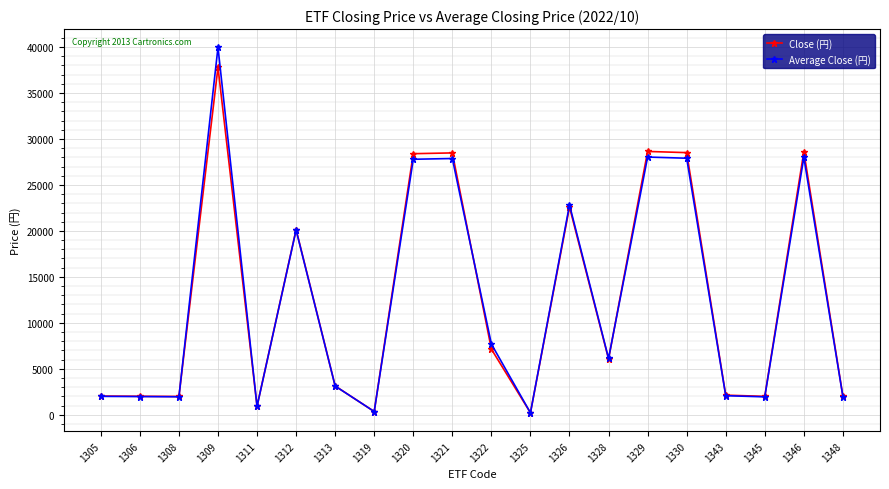

True or false: Average Close (円) has more than 0 interior local peaks.

True